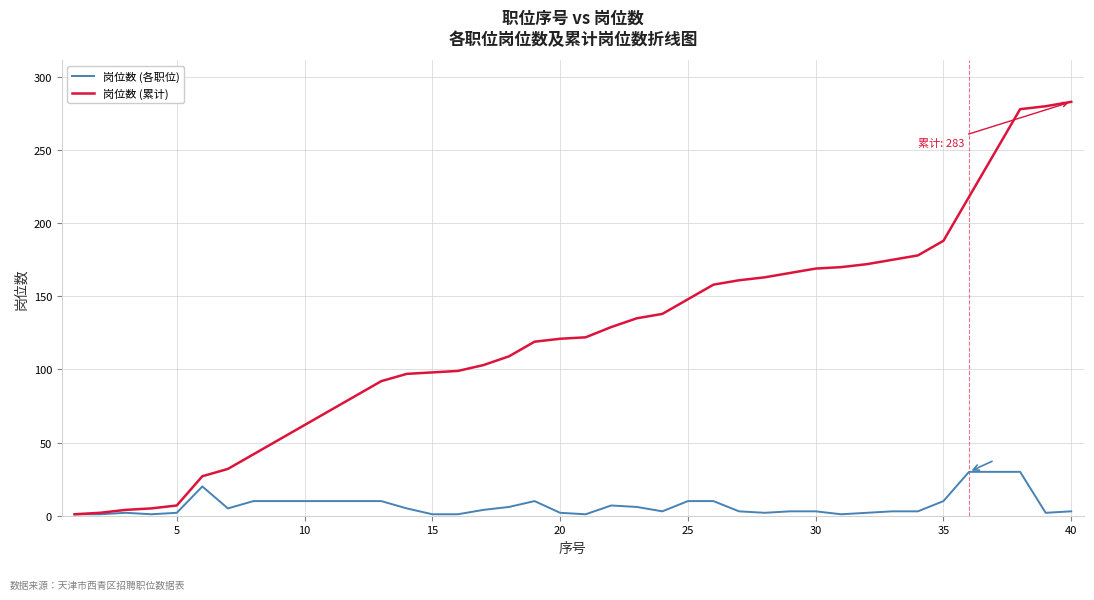

Count the number of data series in this chart.

2